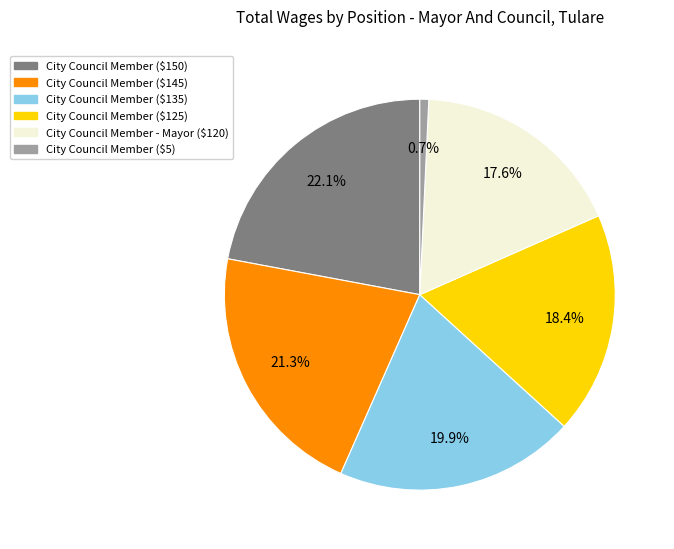

Does any single category account for the majority?

No